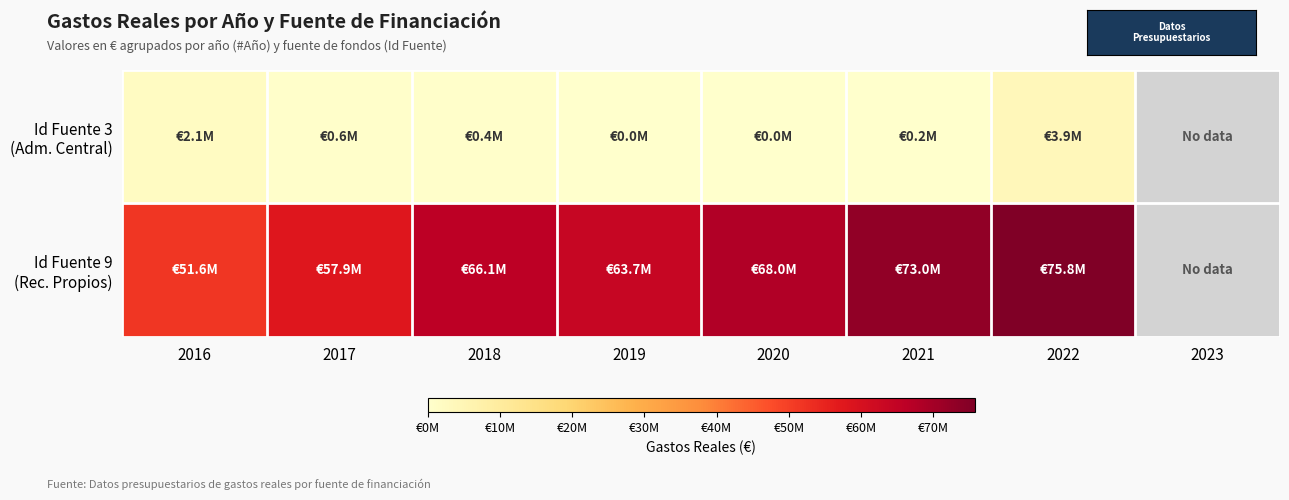

What is the total value across all series at 2016?

53654177.0